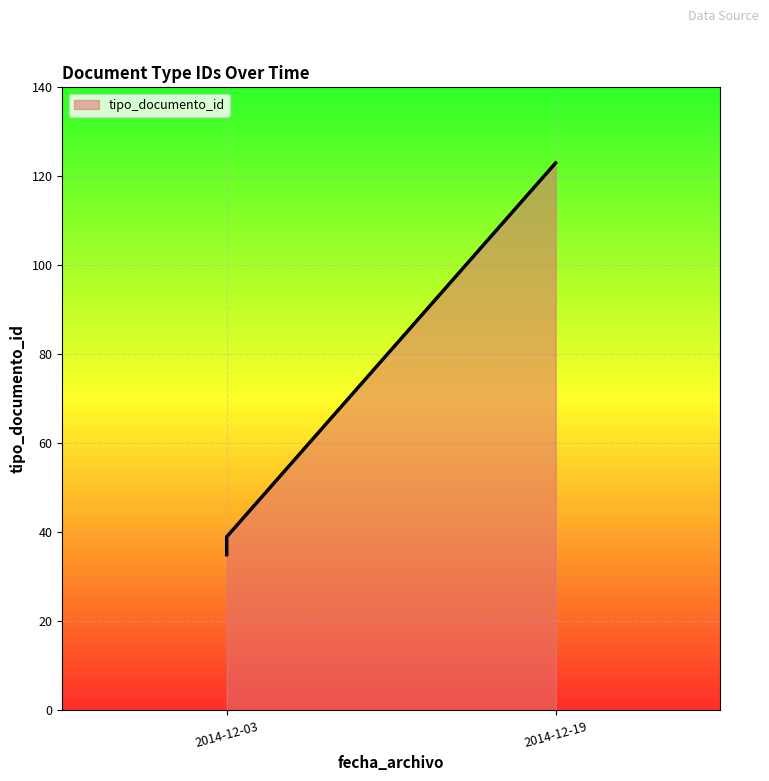

Where is the first local maximum?

2014-12-03